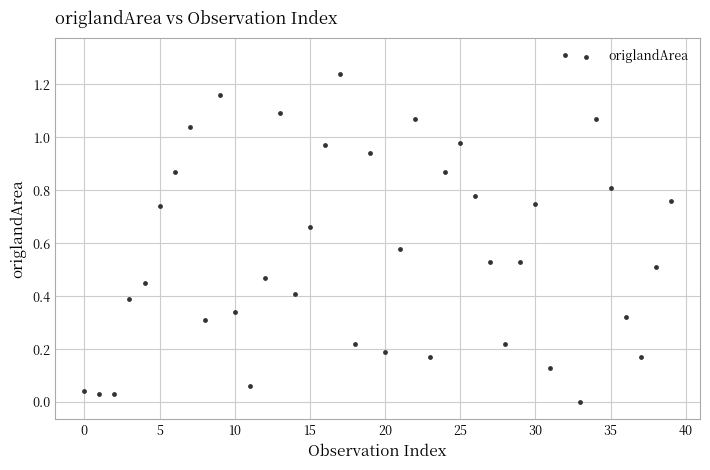

What is the range of Y values (max minus min)?

1.3